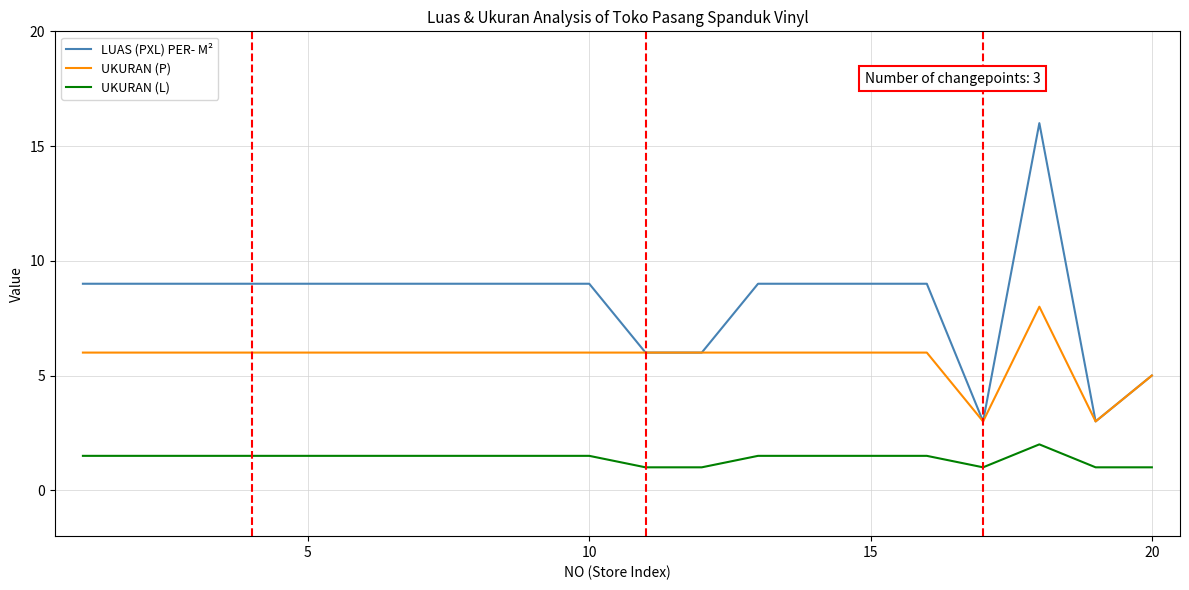

Reading left to right, transcribe all the data shown in this chart.

LUAS (PXL) PER- M²: 9.0	9.0	9.0	9.0	9.0	9.0	9.0	9.0	9.0	9.0	6.0	6.0	9.0	9.0	9.0	9.0	3.0	16.0	3.0	5.0
UKURAN (P): 6.0	6.0	6.0	6.0	6.0	6.0	6.0	6.0	6.0	6.0	6.0	6.0	6.0	6.0	6.0	6.0	3.0	8.0	3.0	5.0
UKURAN (L): 1.5	1.5	1.5	1.5	1.5	1.5	1.5	1.5	1.5	1.5	1.0	1.0	1.5	1.5	1.5	1.5	1.0	2.0	1.0	1.0